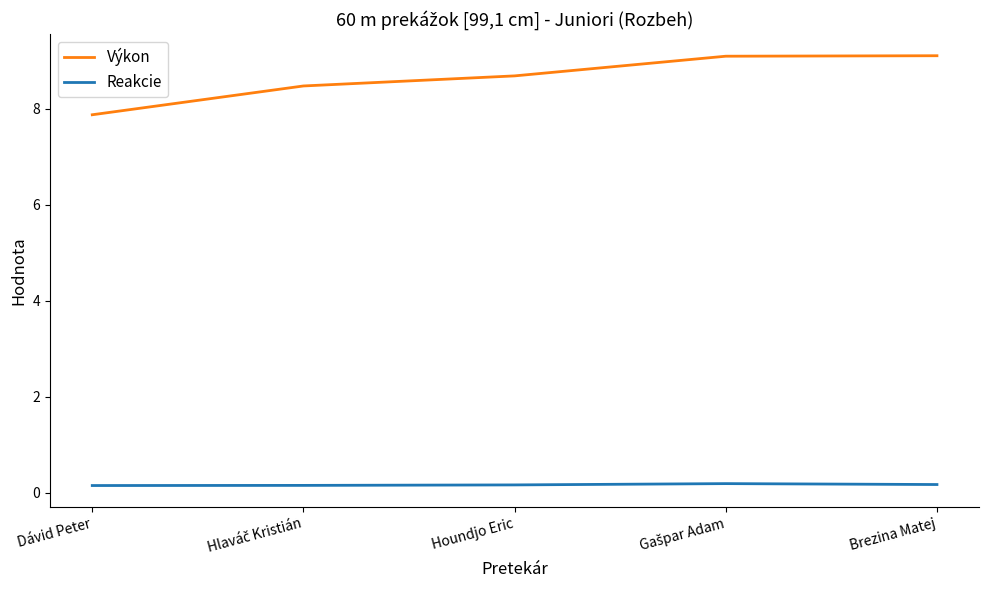

What is the total value across all series at Houndjo Eric?

8.9